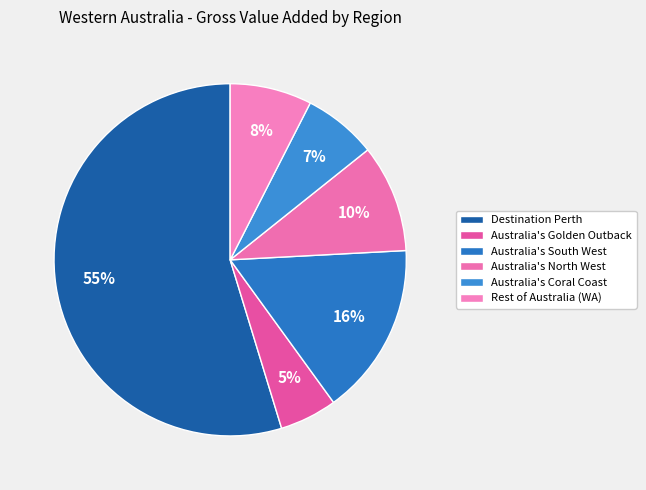

True or false: Australia's Golden Outback accounts for 5% of the total.

True